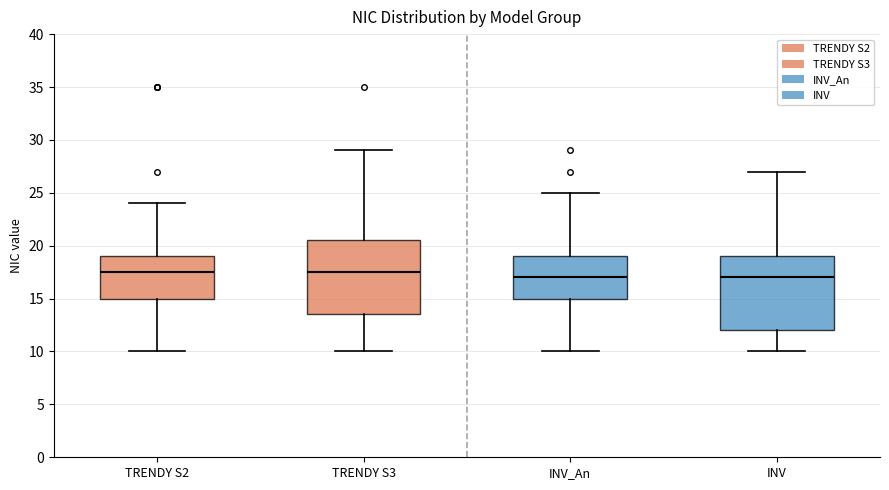

Reading left to right, read every box against the y-axis: the position of its median line, the range the box covers, and the ends of its whiskers. The values are not printed on the chart, so give them approximately, as read against the axis.

TRENDY S2: median 17.5, box 15.0 to 19.0, whiskers 10.0 to 24.0
TRENDY S3: median 17.5, box 13.5 to 20.5, whiskers 10.0 to 29.0
INV_An: median 17.0, box 15.0 to 19.0, whiskers 10.0 to 25.0
INV: median 17.0, box 12.0 to 19.0, whiskers 10.0 to 27.0